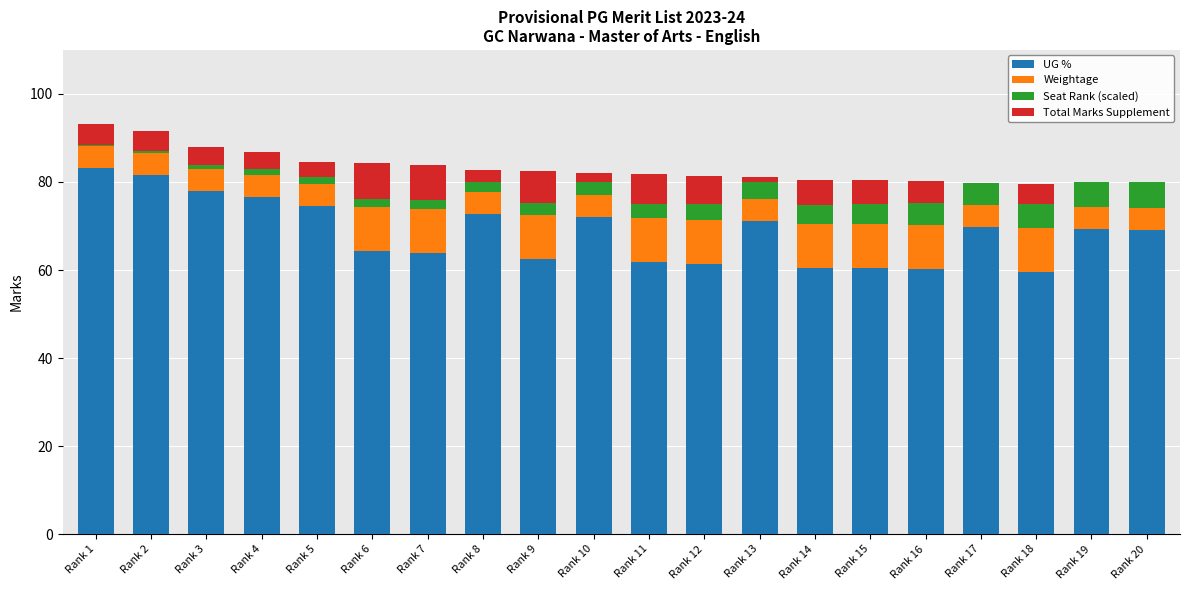

Is it true that UG % equals 27.2 at Rank 14?

False